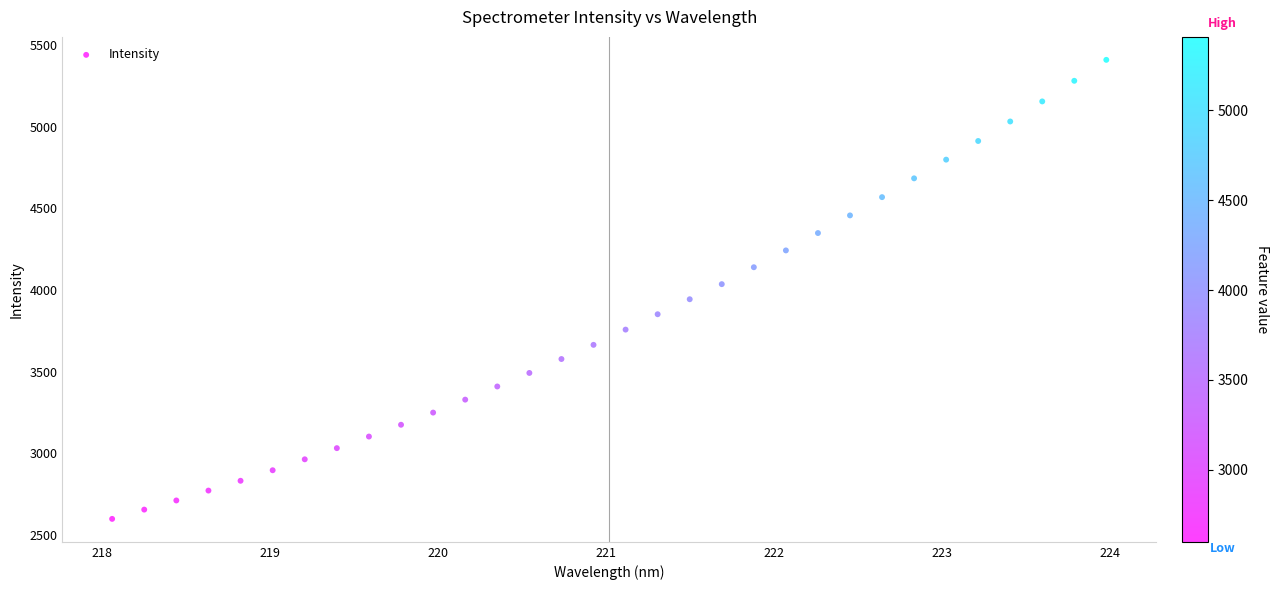

What is the range of Y values (max minus min)?

2811.3